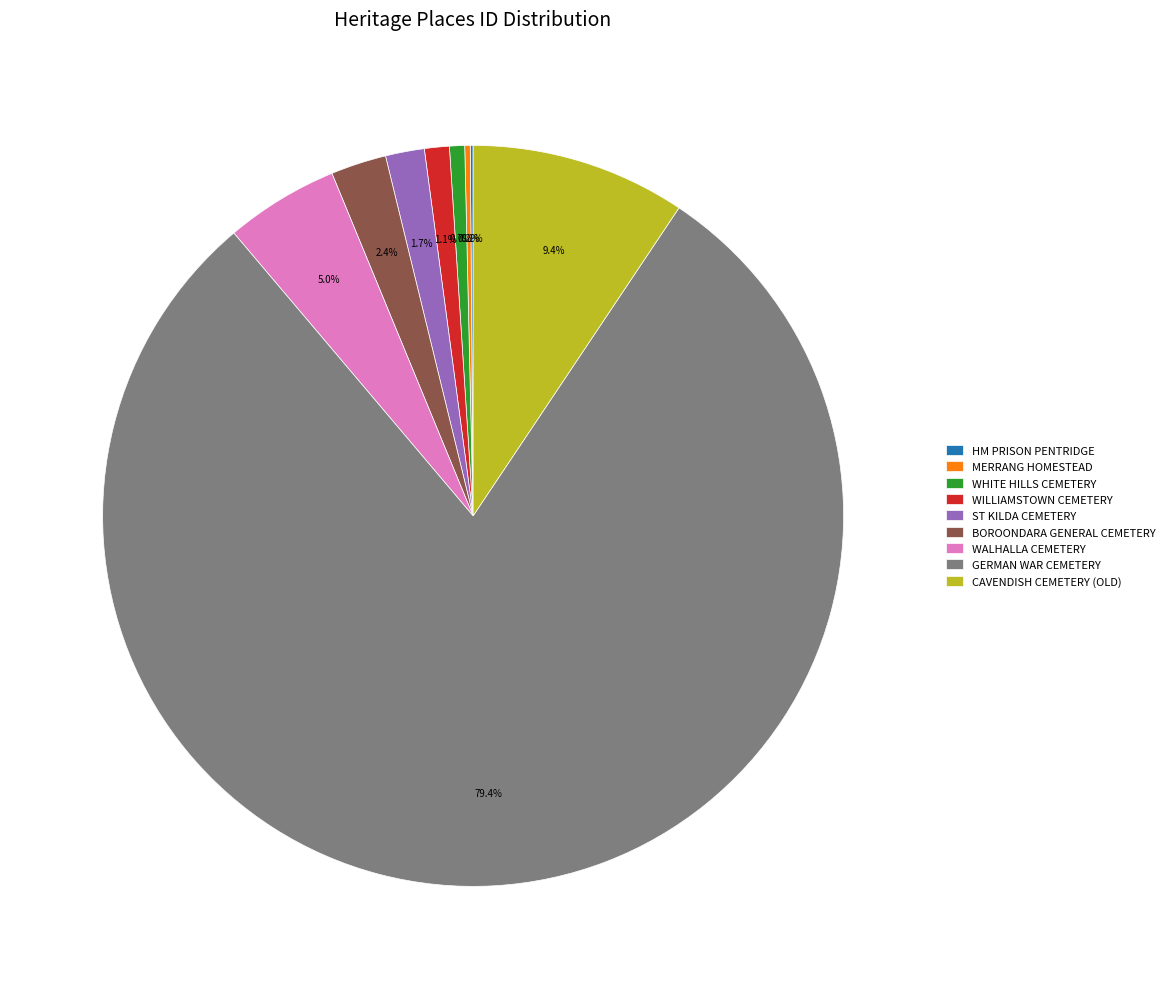

To the nearest percent, what is the difference between the WILLIAMSTOWN CEMETERY and ST KILDA CEMETERY slice percentages?

1%